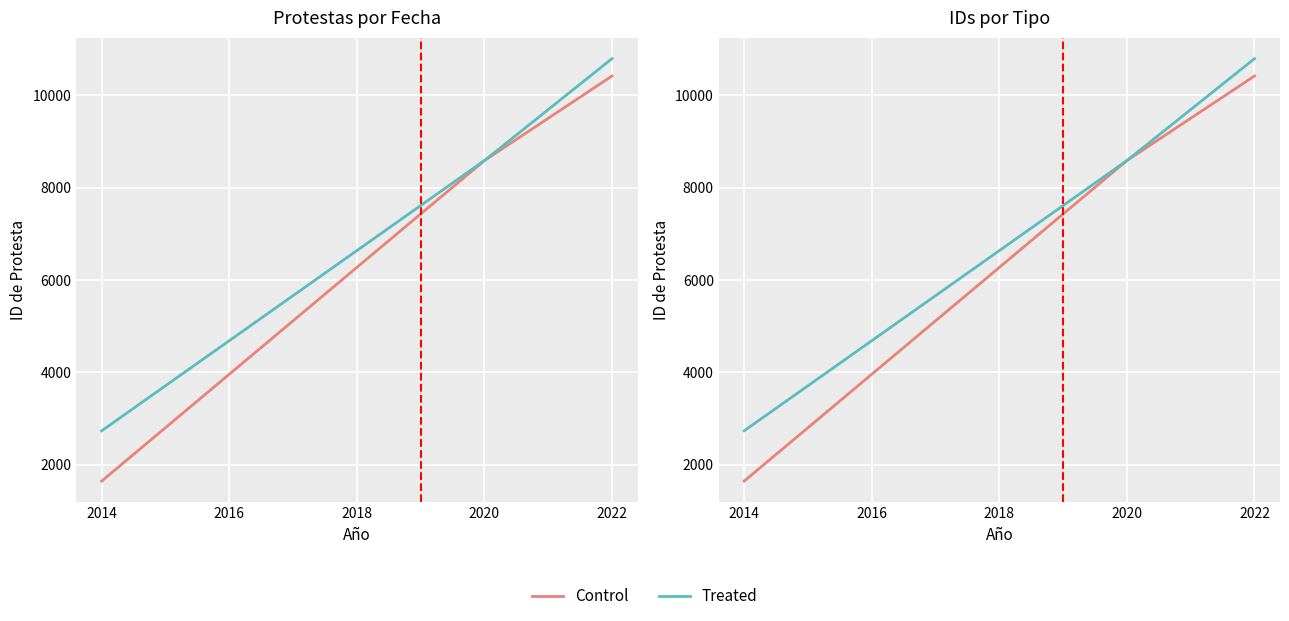

Which series has the largest range (max minus min)?

Control